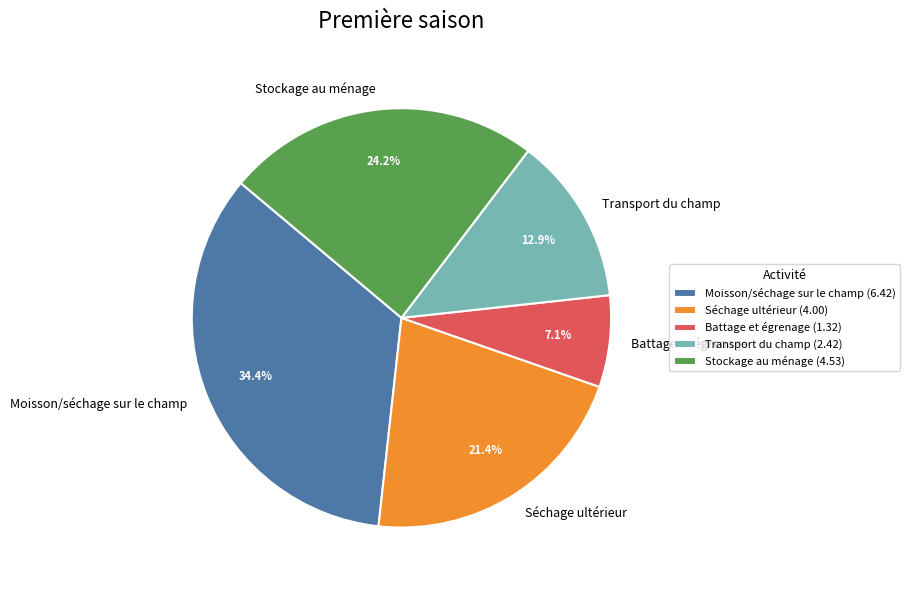

What percentage is the Moisson/séchage sur le champ slice, to the nearest percent?

34%